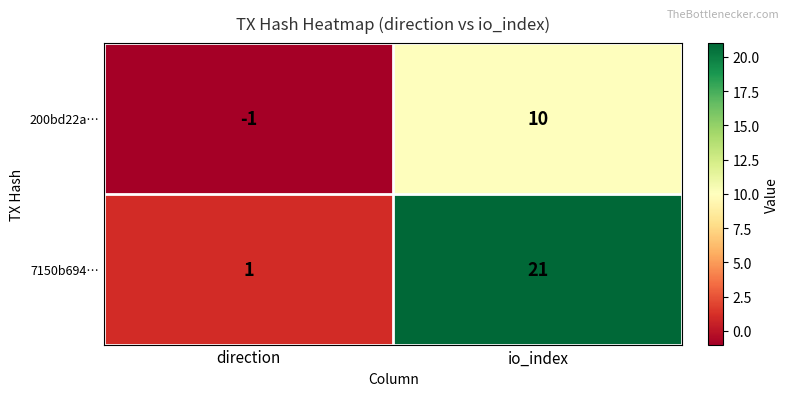

Reading left to right, extract all data points from this chart.

200bd22a…: direction=-1	io_index=10
7150b694…: direction=1	io_index=21